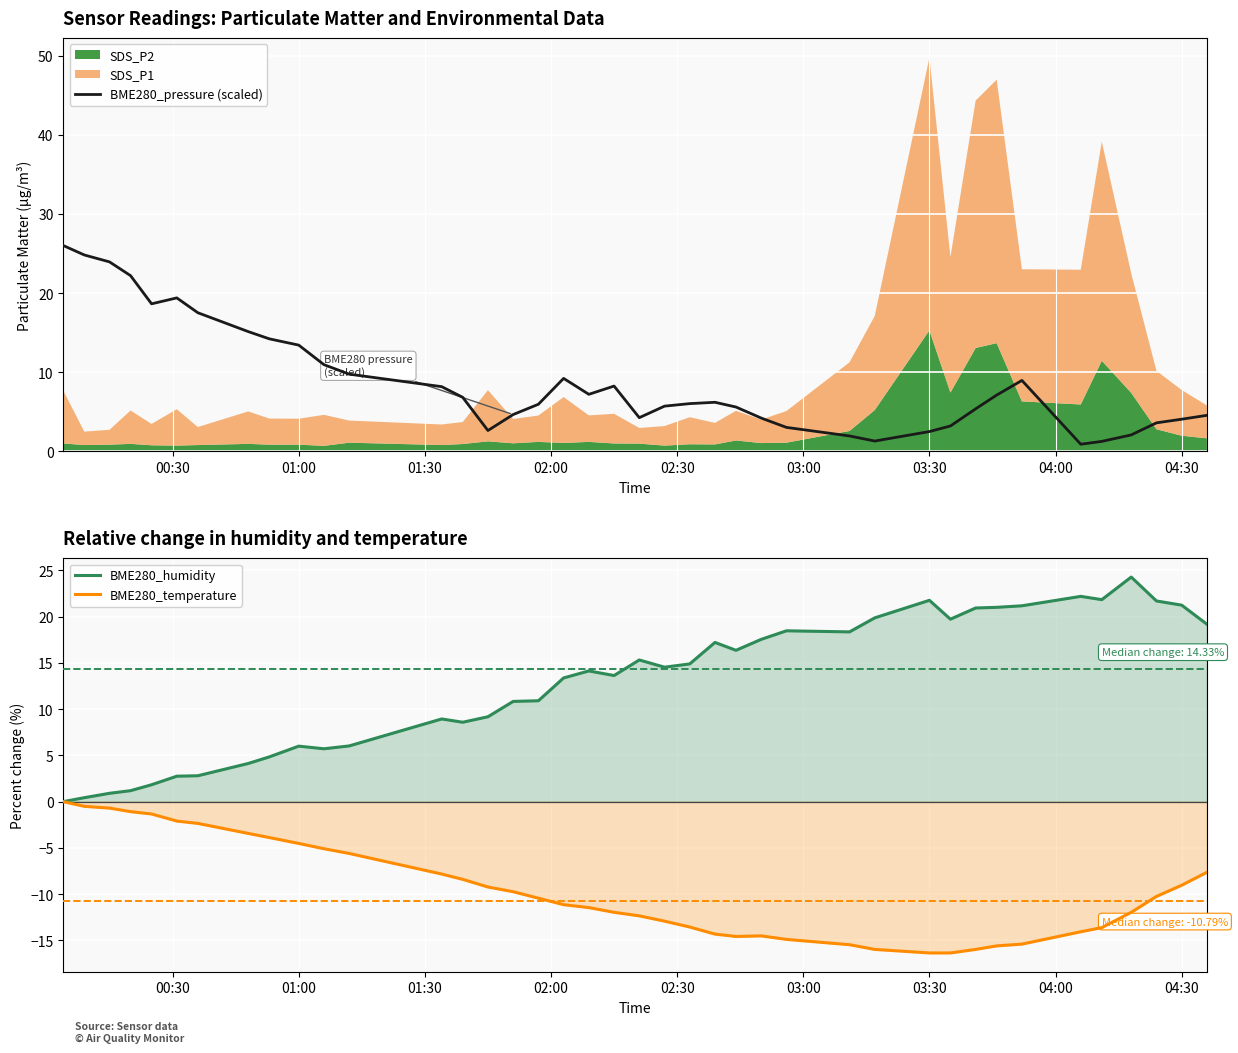

In BME280_humidity, how many points are higher than both neighbors (excluding endpoints)?

9